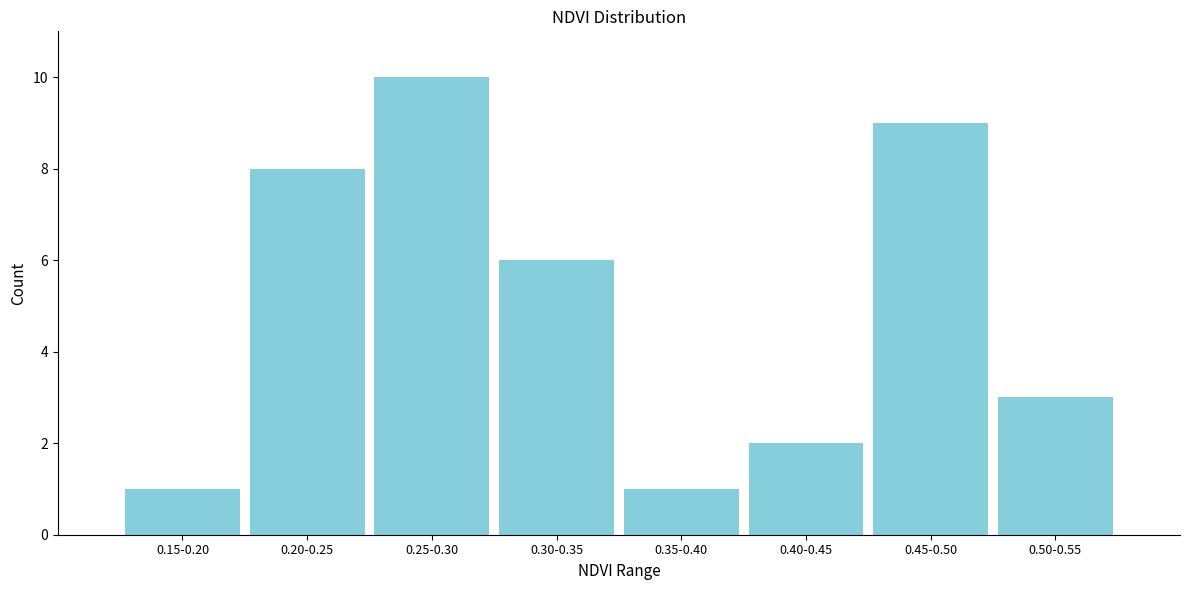

Reading left to right, extract all data points from this chart.

0.15-0.20=1	0.20-0.25=8	0.25-0.30=10	0.30-0.35=6	0.35-0.40=1	0.40-0.45=2	0.45-0.50=9	0.50-0.55=3